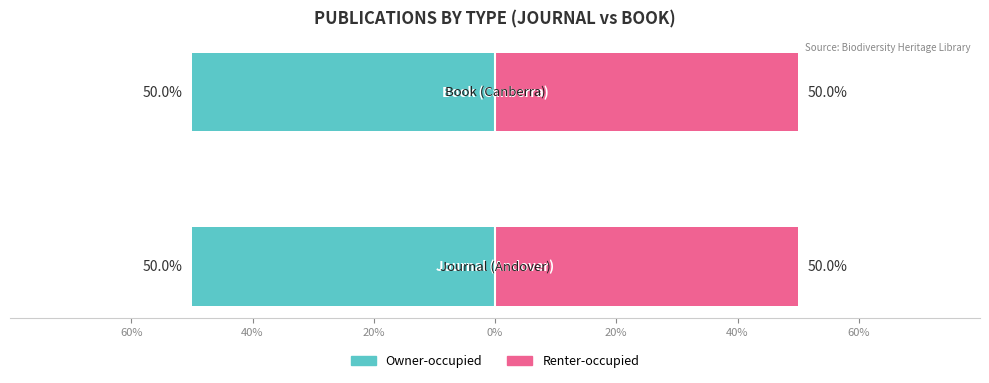

What is the label of the 2nd bar from the right?

Journal